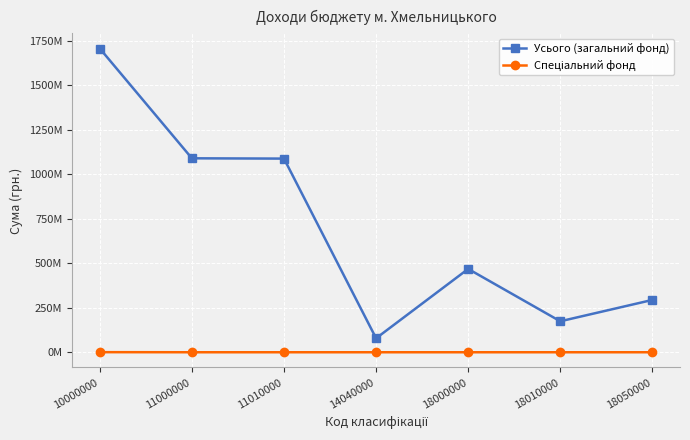

What is the average value of the Усього (загальний фонд) series?

699637511